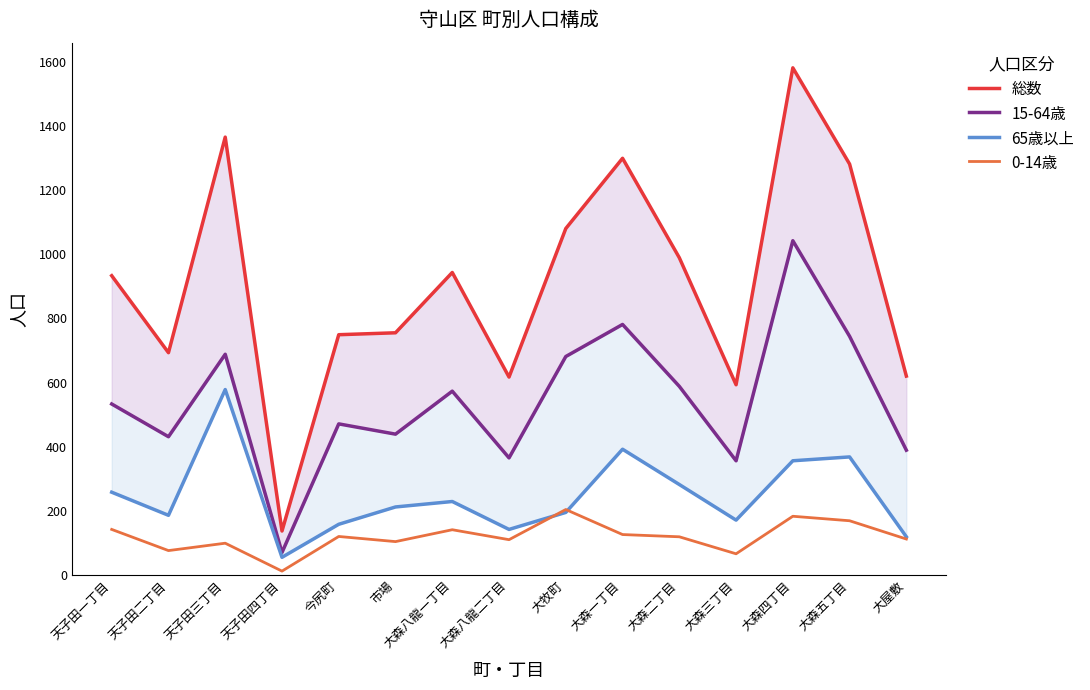

At which category does 総数 reach its first local peak?

天子田三丁目